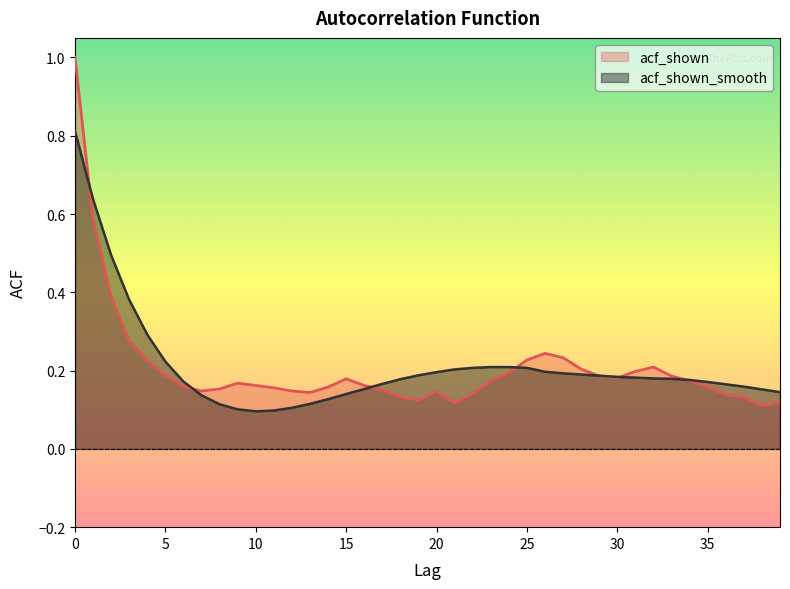

Reading right to left, list all the values displayed in this chart.

acf_shown: 0.1	0.1	0.1	0.1	0.2	0.2	0.2	0.2	0.2	0.2	0.2	0.2	0.2	0.2	0.2	0.2	0.2	0.1	0.1	0.1	0.1	0.1	0.2	0.2	0.2	0.2	0.1	0.1	0.2	0.2	0.2	0.2	0.1	0.2	0.2	0.2	0.3	0.4	0.6	1.0
acf_shown_smooth: 0.1	0.2	0.2	0.2	0.2	0.2	0.2	0.2	0.2	0.2	0.2	0.2	0.2	0.2	0.2	0.2	0.2	0.2	0.2	0.2	0.2	0.2	0.2	0.2	0.1	0.1	0.1	0.1	0.1	0.1	0.1	0.1	0.1	0.2	0.2	0.3	0.4	0.5	0.6	0.8